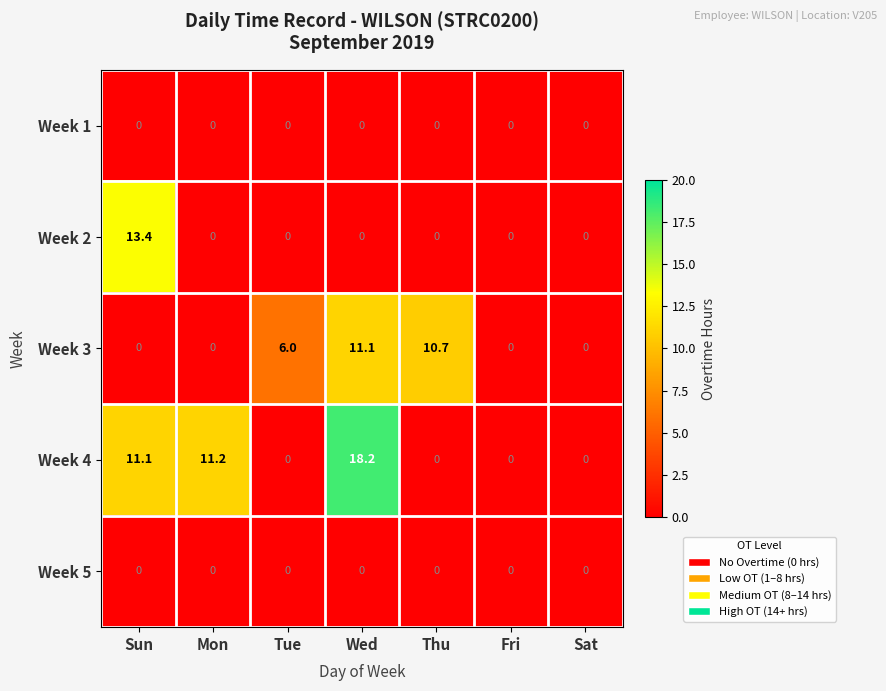

Where is Week 4 nearest to the value 9?

Sun